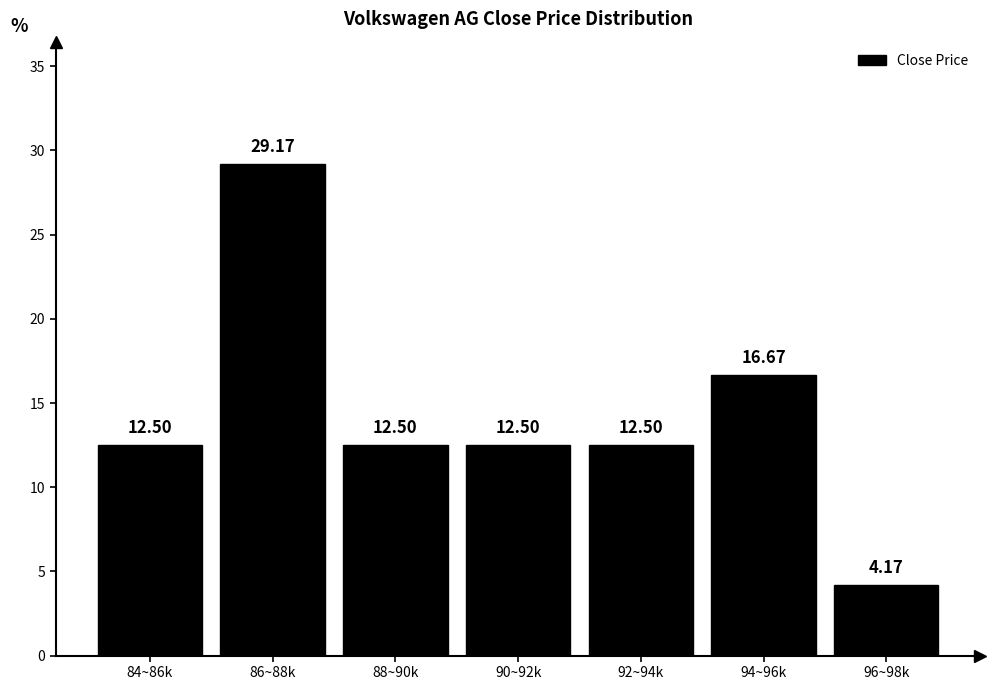

Between 84~86k and 86~88k, which is larger?

86~88k